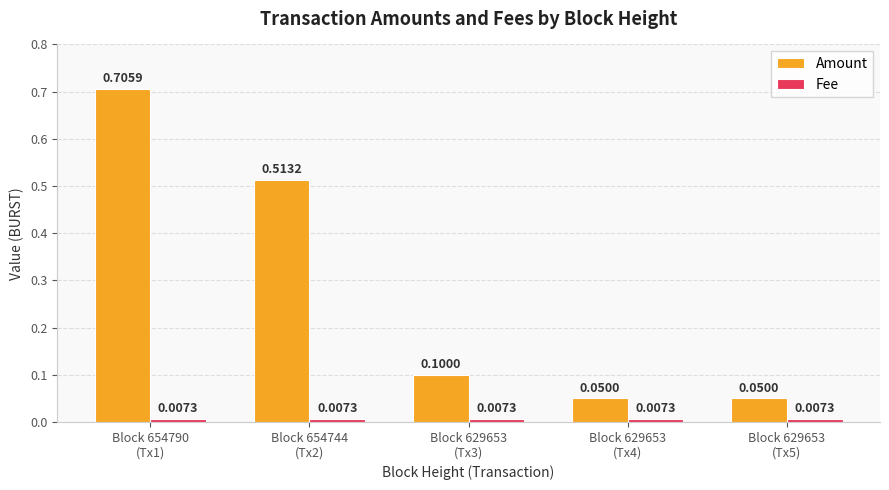

What position from the right is Block 629653
(Tx3)?

3